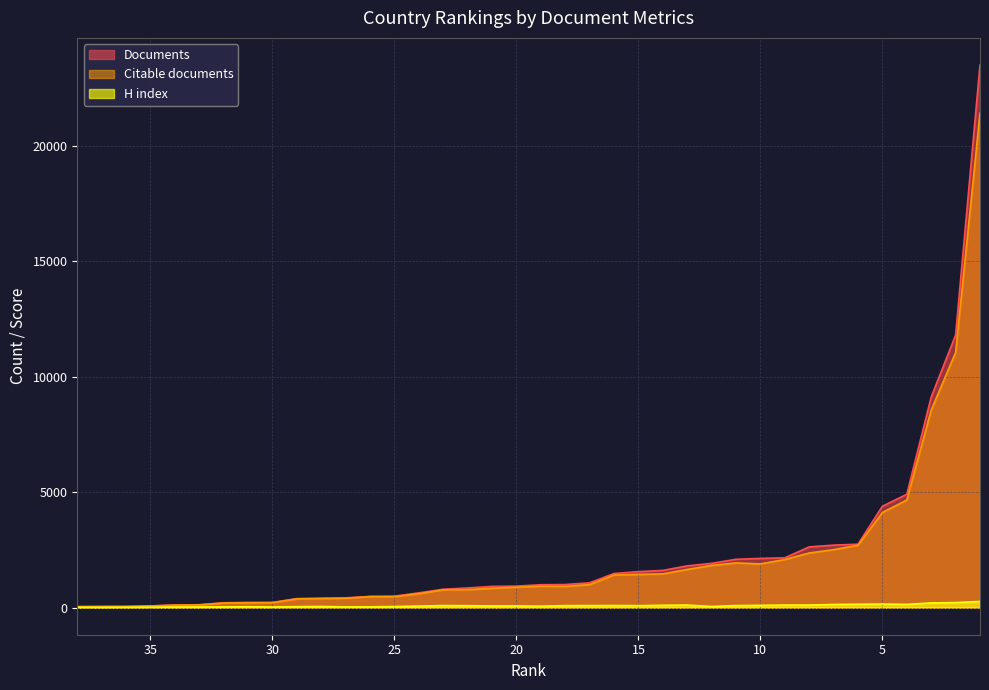

Where is the first local minimum for Citable documents?

25